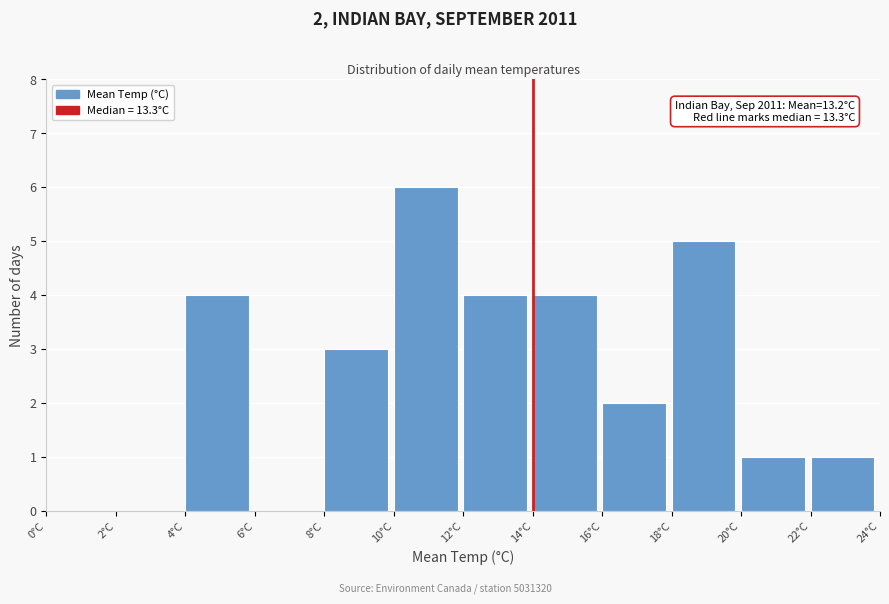

Over which range of the x-axis is the bar tallest?

10 to 12